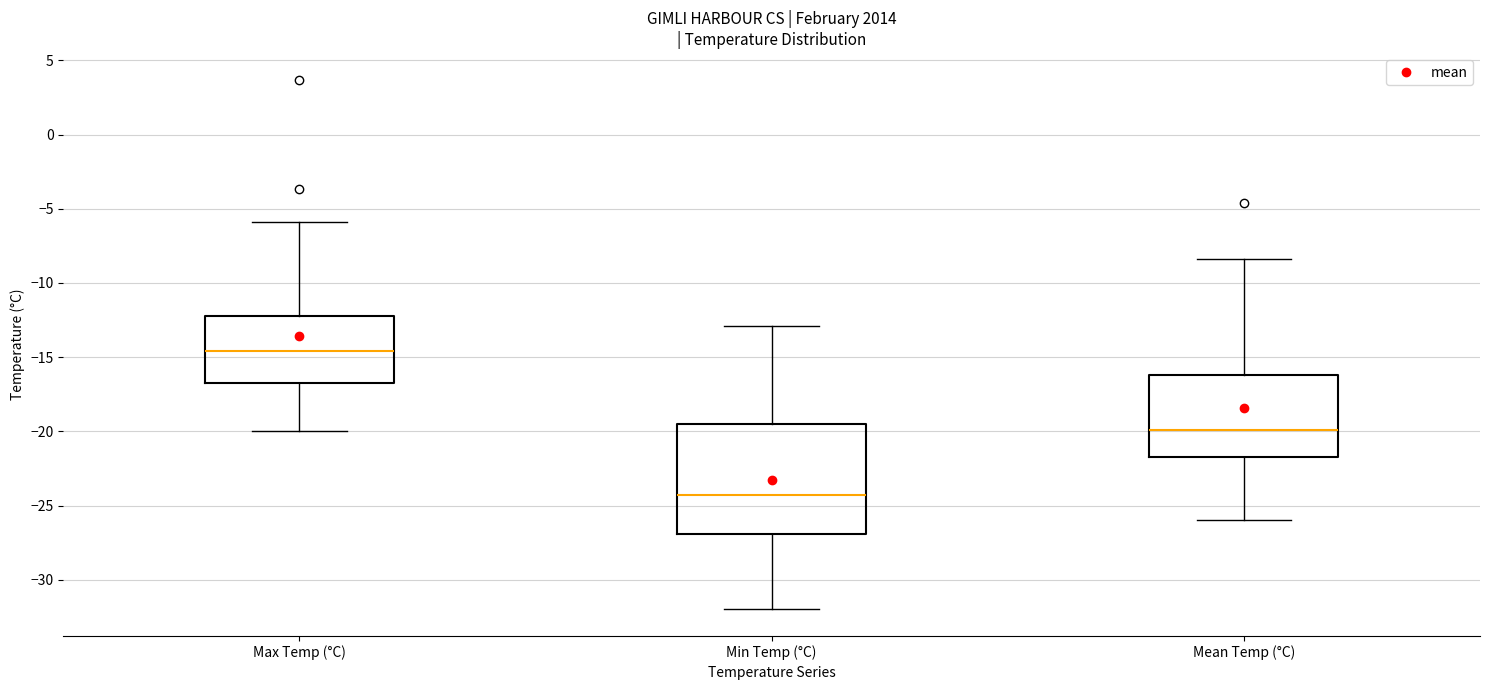

Reading left to right, read every box against the y-axis: the position of its median line, the range the box covers, and the ends of its whiskers. The values are not printed on the chart, so give them approximately, as read against the axis.

Max Temp (°C): median -14.5, box -16.5 to -12.0, whiskers -20.0 to -6.0
Min Temp (°C): median -24.5, box -27.0 to -19.5, whiskers -32.0 to -13.0
Mean Temp (°C): median -20.0, box -21.5 to -16.0, whiskers -26.0 to -8.5